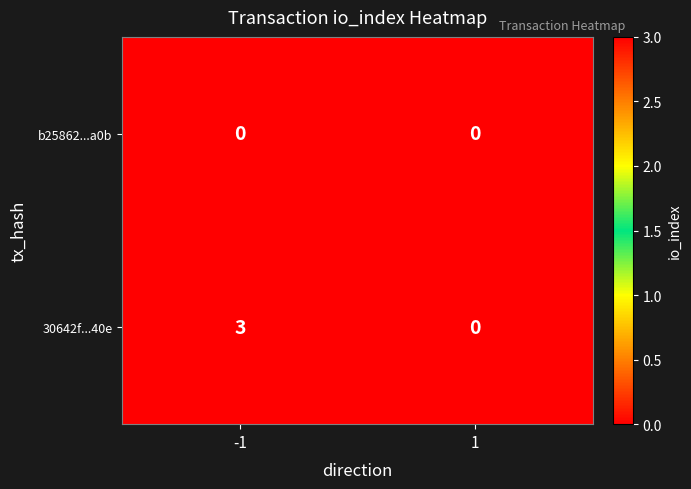

How many series are shown in this chart?

2